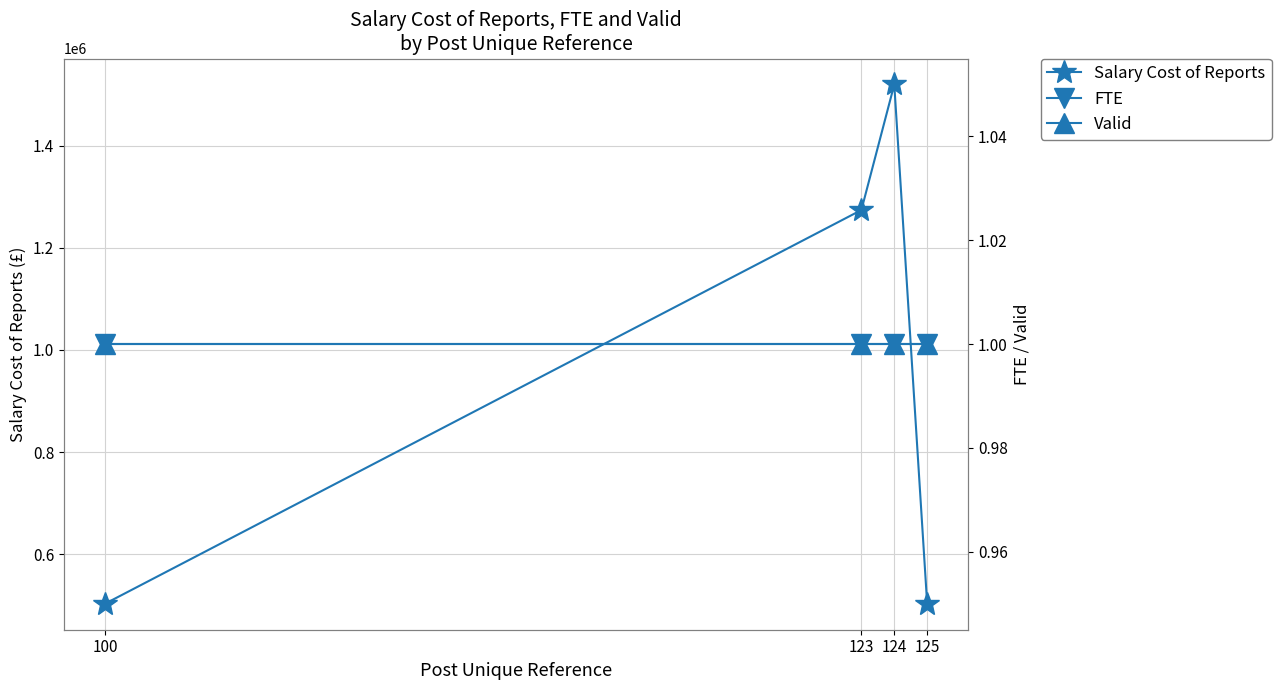

At which category is the sum across all series the highest?

124